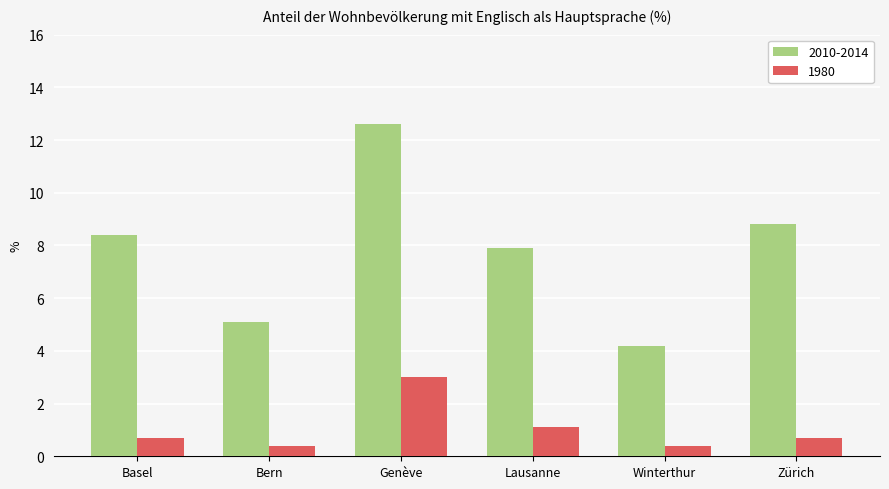

Which series has the widest spread of values?

2010-2014